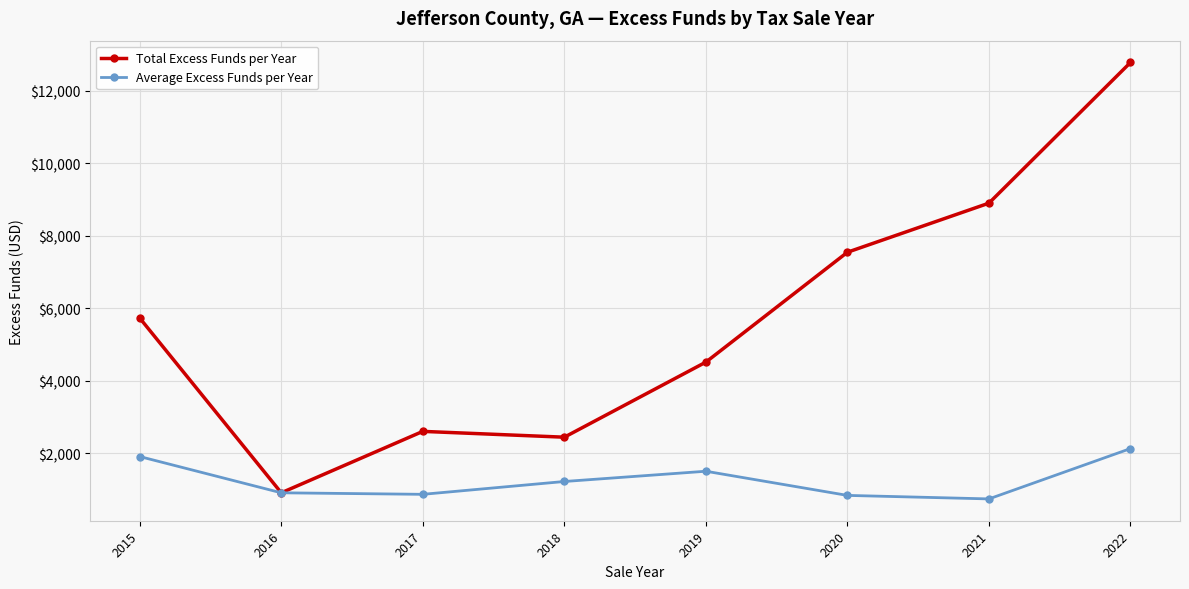

Which label corresponds to the largest value in the chart?

2022